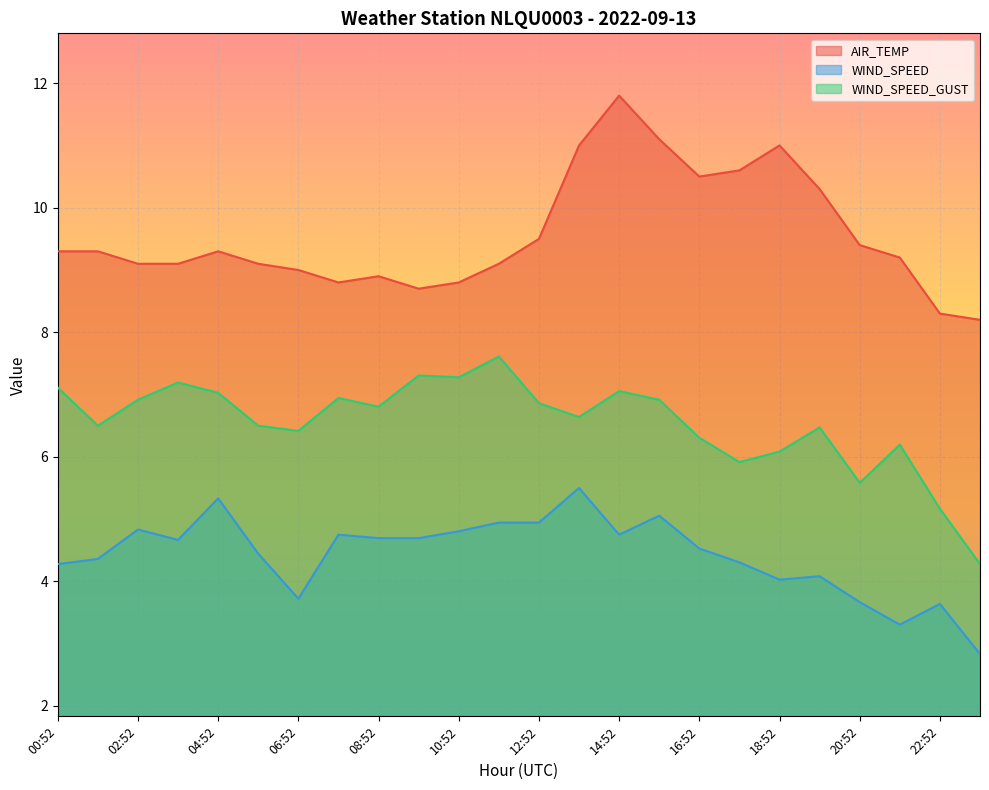

What is the difference between the highest and lowest values at 22:52?

4.7